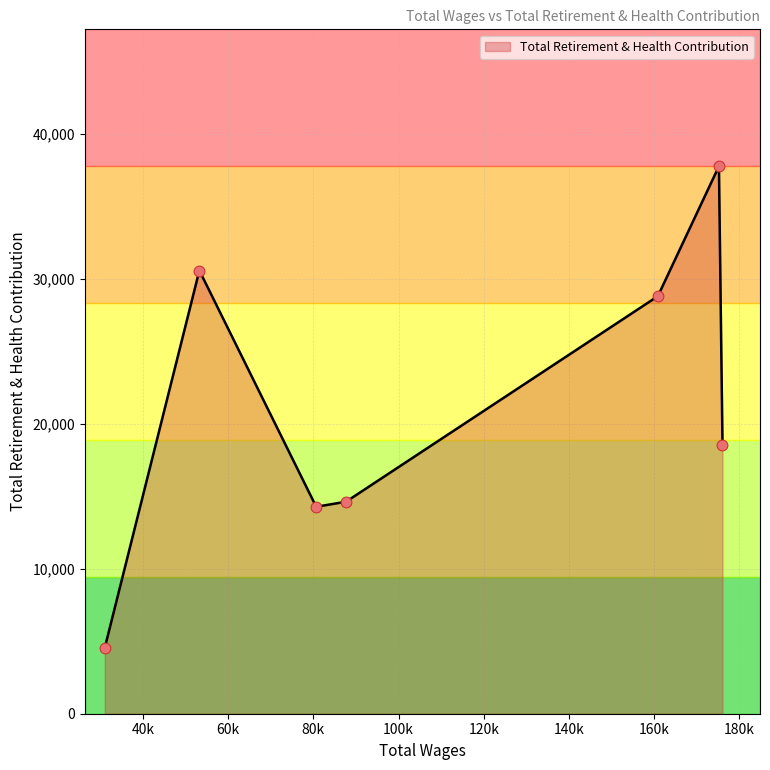

How many interior local valleys (lower than both neighbors) does the data have?

1